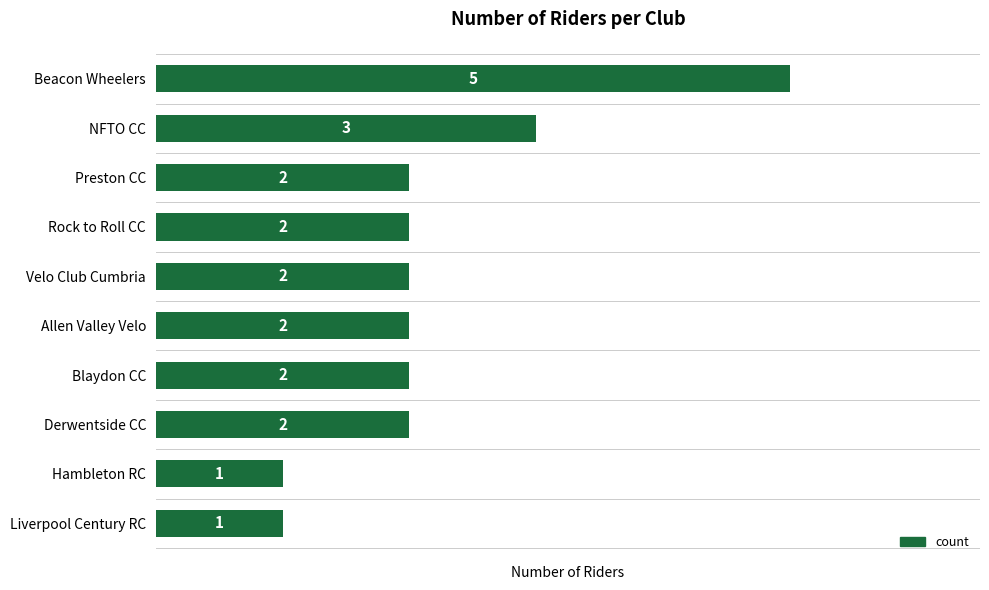

What is the maximum value shown in the chart?

5